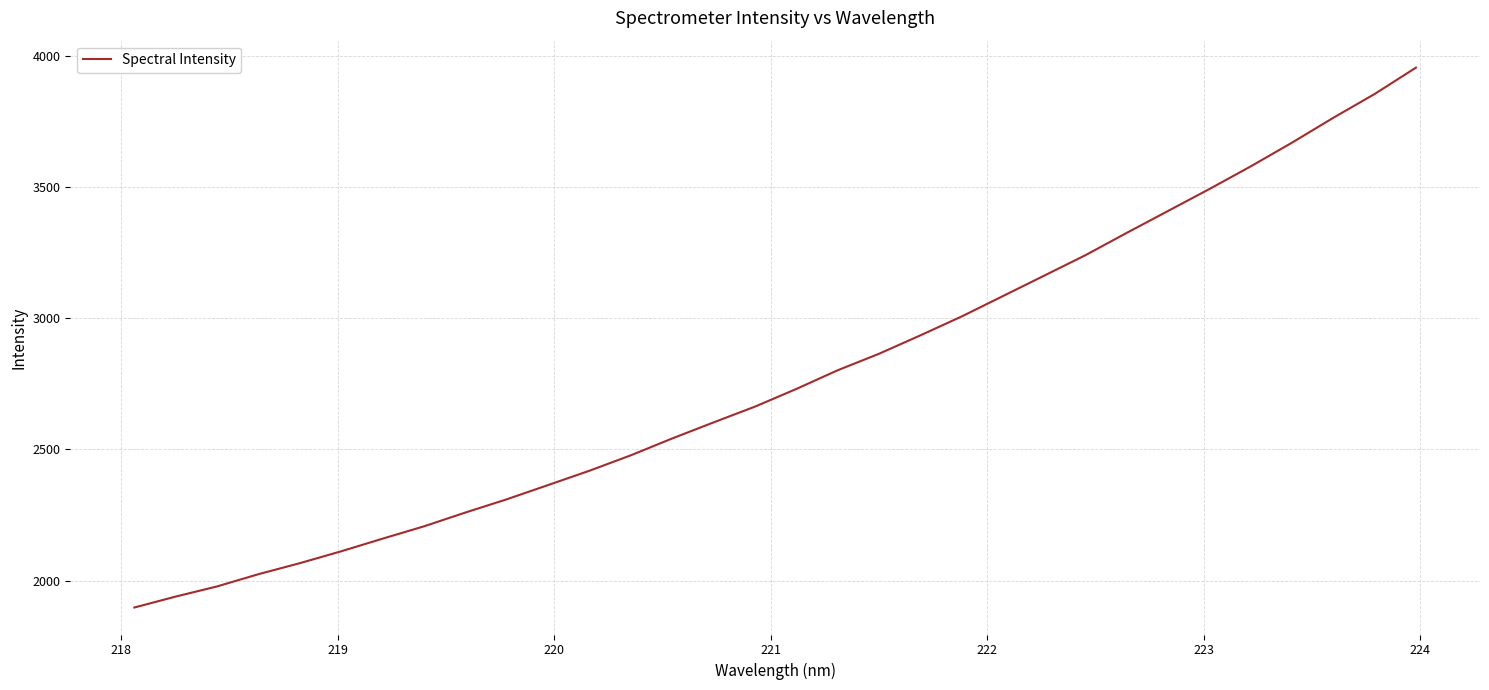

What is the difference between the maximum and second lowest values?

2016.0